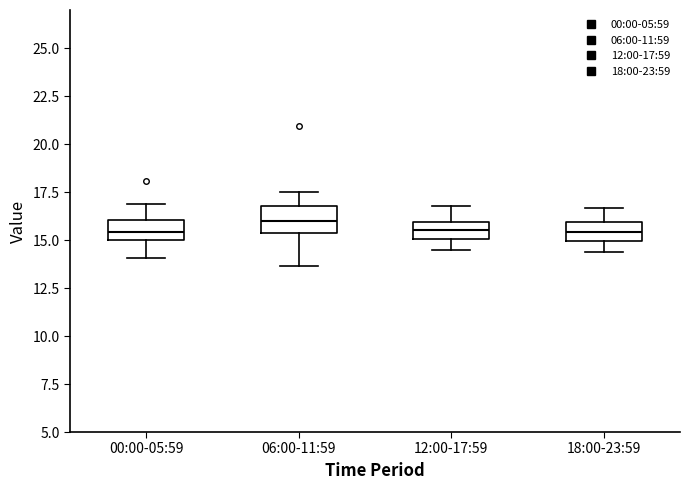

Reading left to right, transcribe this box plot: for each box, give where its median line is, the range the box spans, and where its two whiskers end, as read against the y-axis. The values are not printed on the chart, so give them approximately, as read against the axis.

00:00-05:59: median 15.5, box 15.0 to 16.0, whiskers 14.0 to 17.0
06:00-11:59: median 16.0, box 15.5 to 17.0, whiskers 13.5 to 17.5
12:00-17:59: median 15.5, box 15.0 to 16.0, whiskers 14.5 to 17.0
18:00-23:59: median 15.5, box 15.0 to 16.0, whiskers 14.5 to 16.5